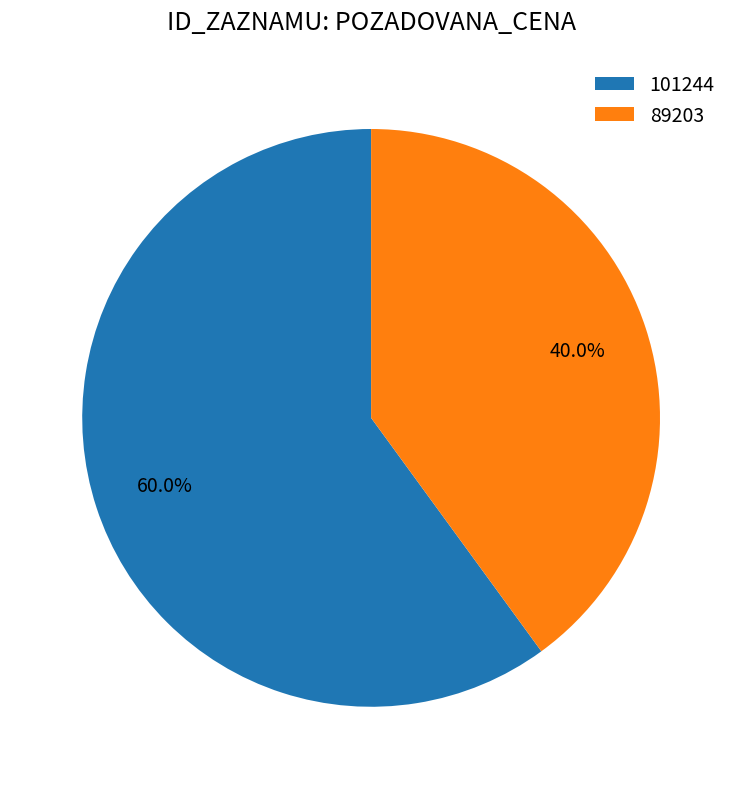

How much of the chart is everything except 89203?

60.0%